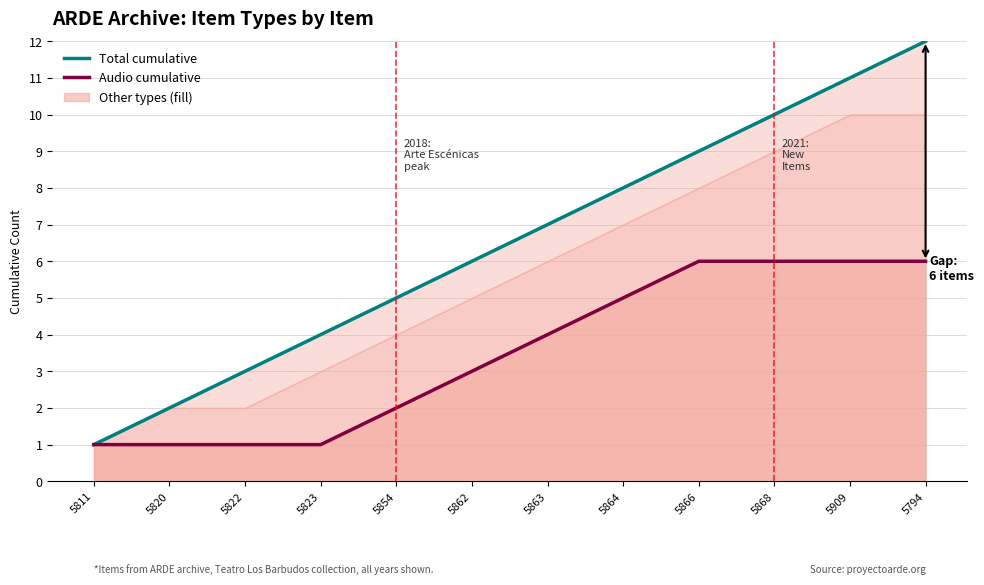

How many categories are shown in the chart?

12